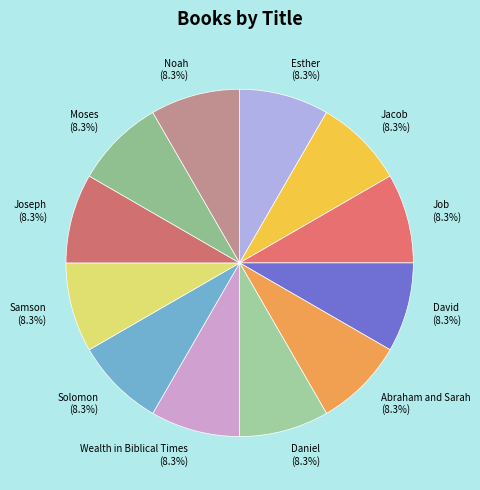

Is it true that Job is 17% of the pie?

False